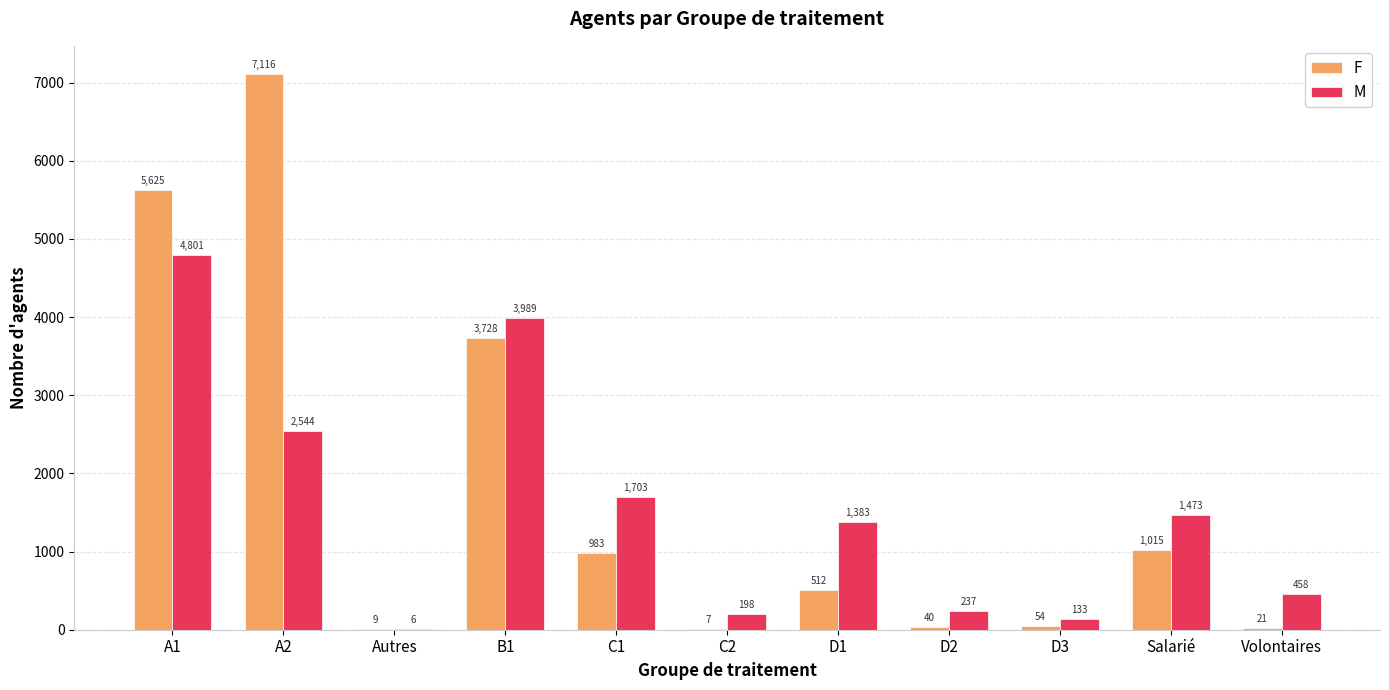

What is the average value of the M series?

1539